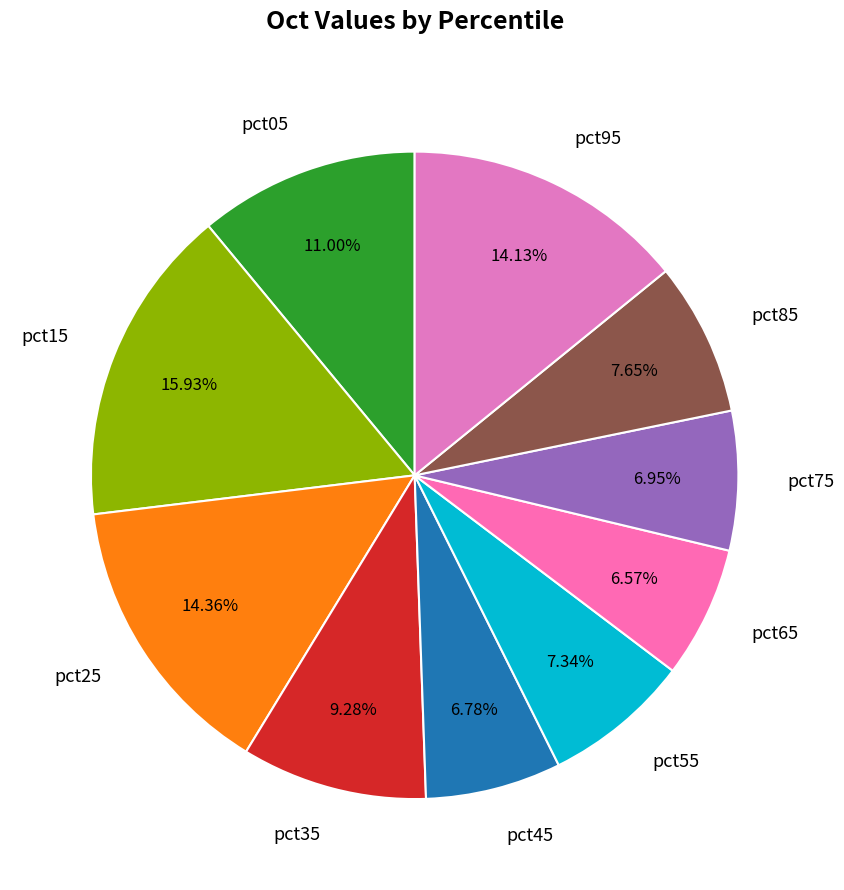

To the nearest percent, what percentage of the pie is pct05?

11%